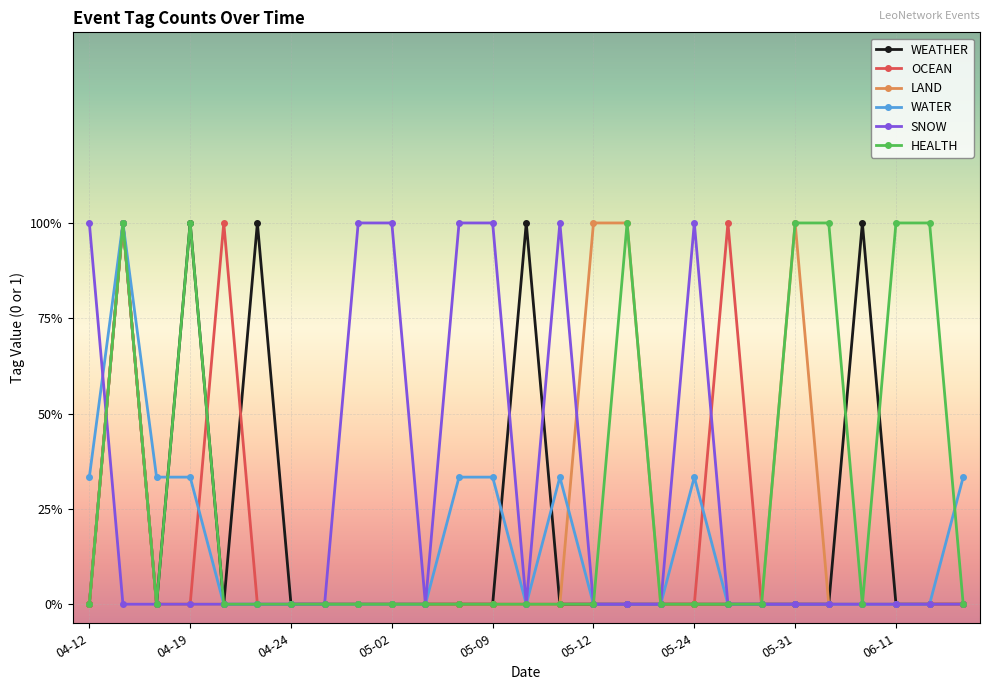

What are all the series names shown in the legend?

WEATHER, OCEAN, LAND, WATER, SNOW, HEALTH